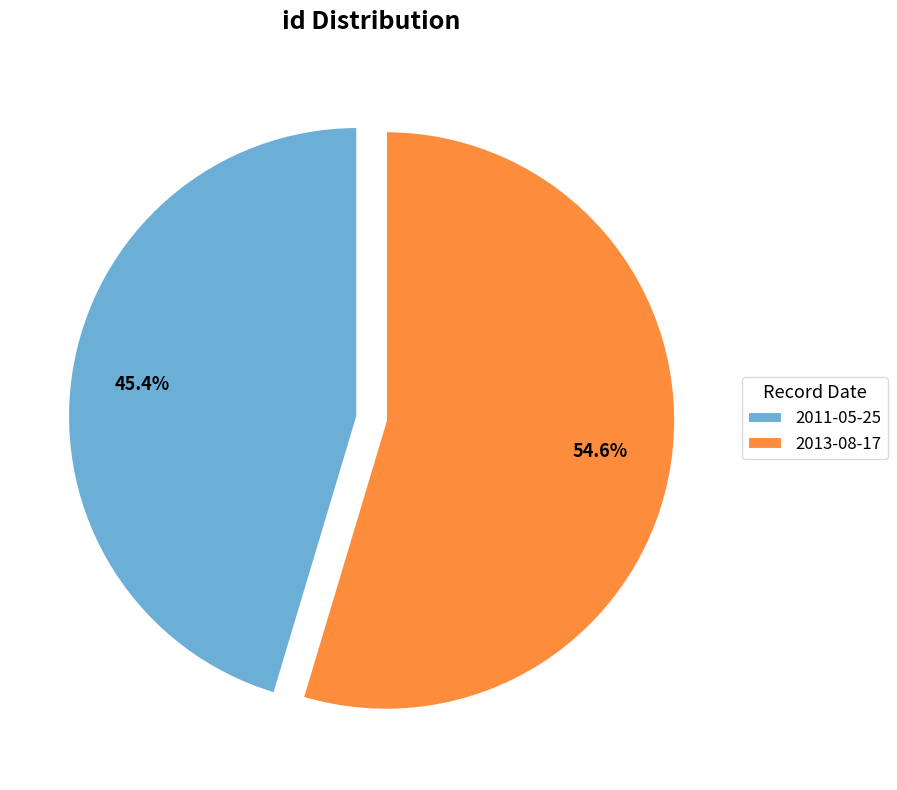

To the nearest percent, what is the average slice percentage?

50%